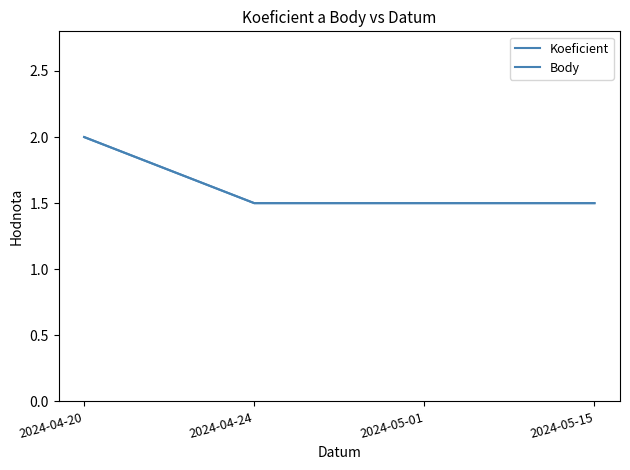

Is this an area chart (filled region under the line)?

No